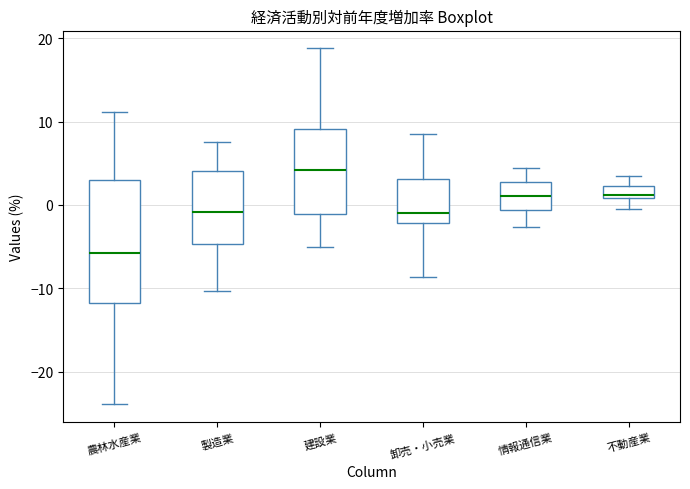

Which box has the highest median line?

建設業